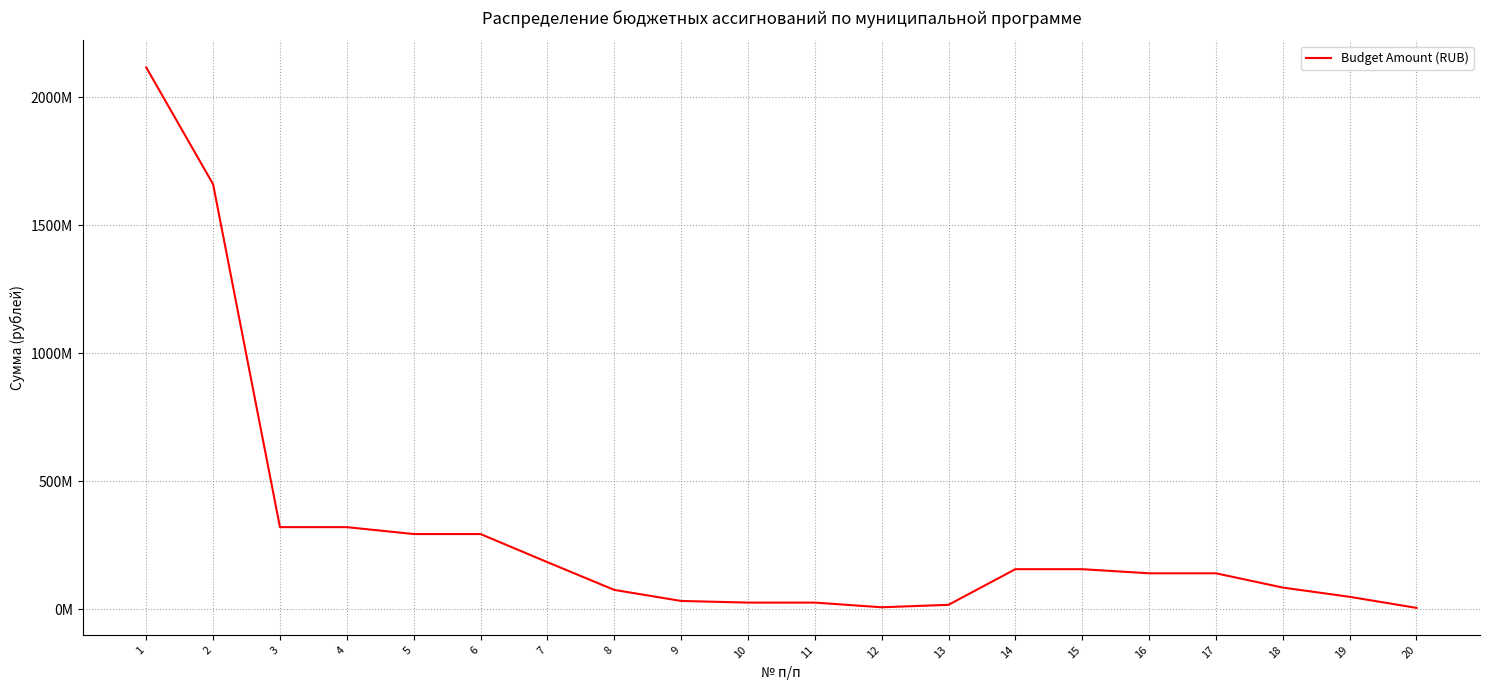

Does the chart display data point markers on the line(s)?

No